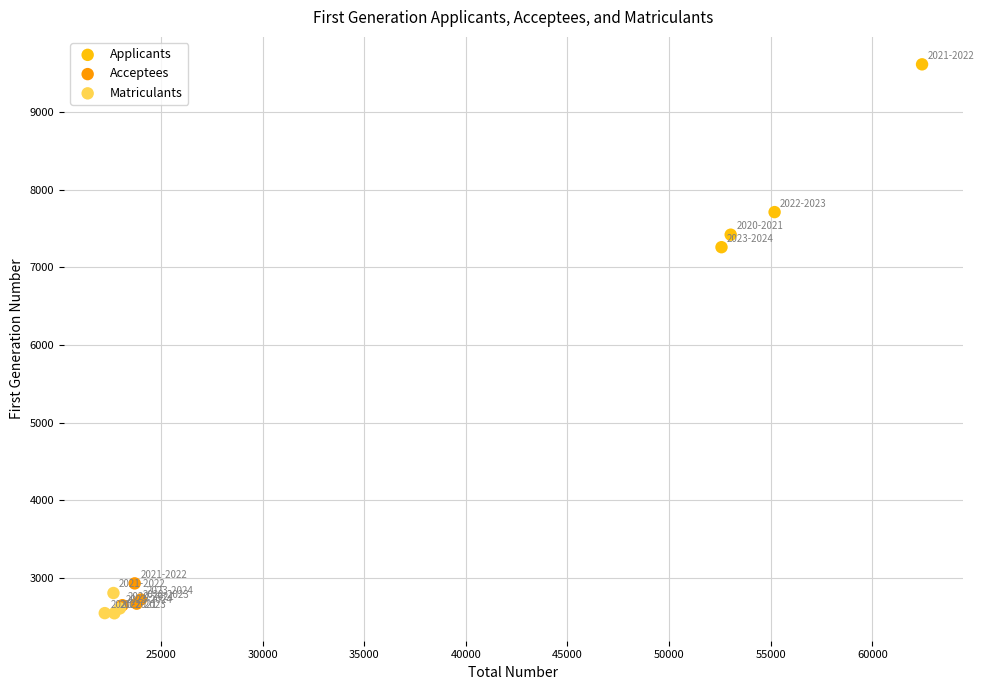

Which series contains the highest Y value?

Applicants